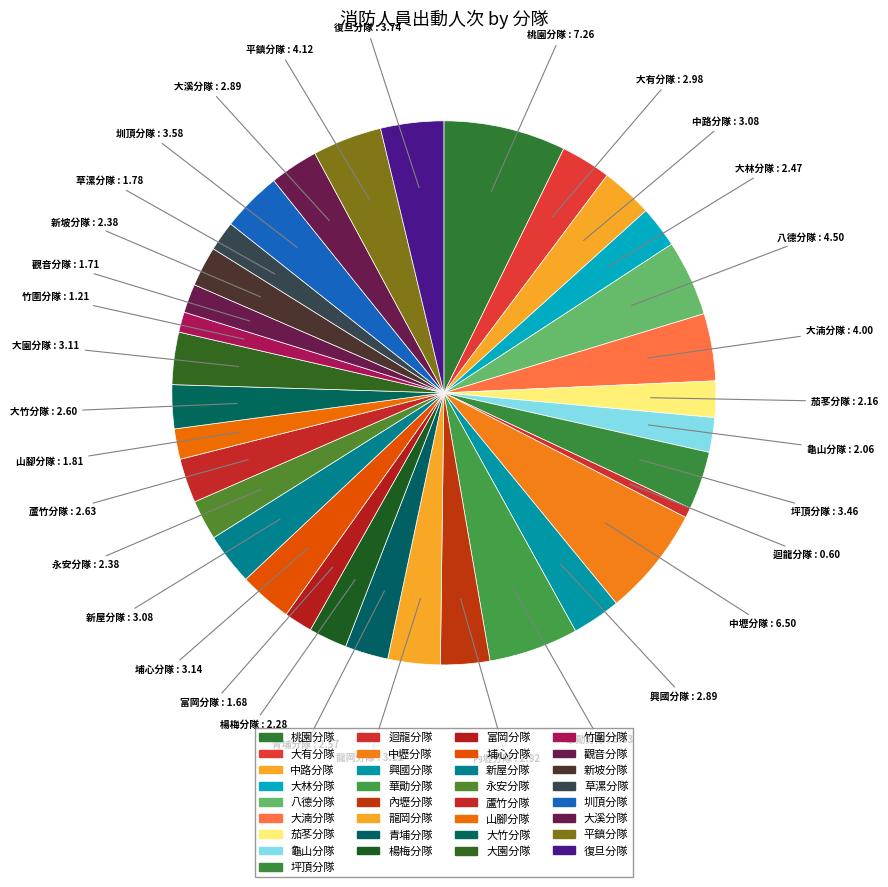

What is the change in value from 青埔分隊 to 永安分隊?

-6